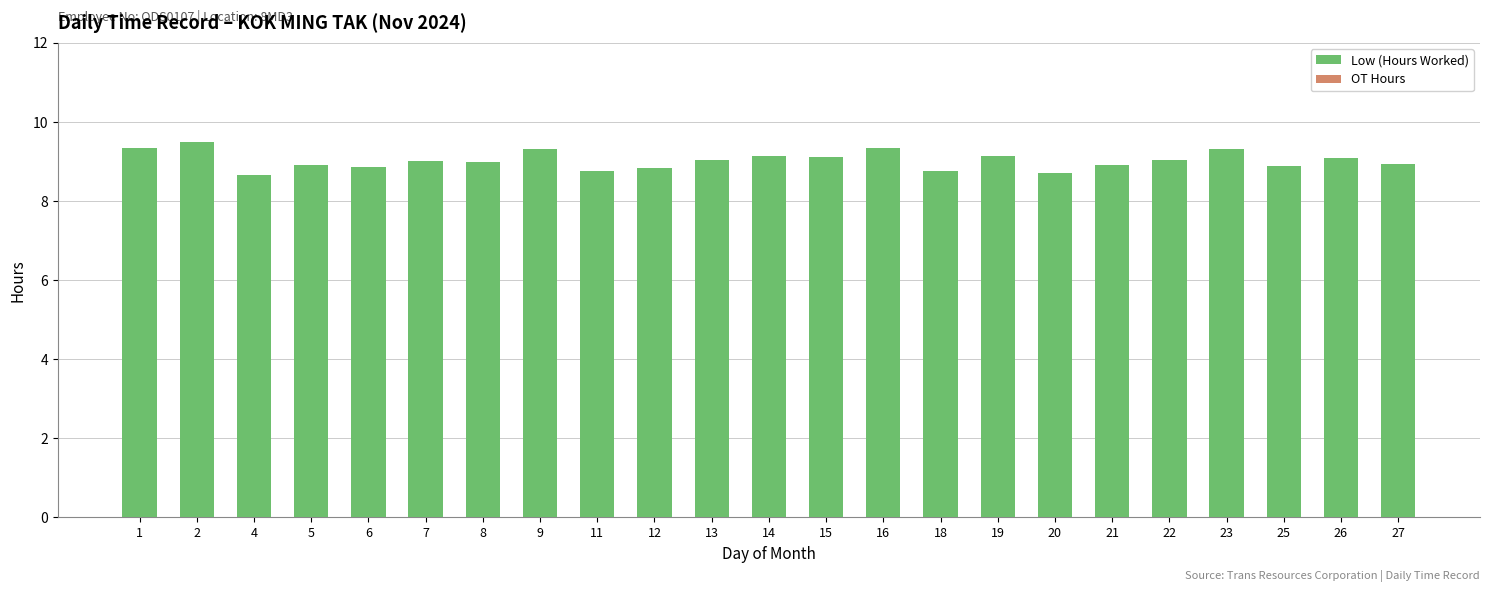

What is the minimum value shown in the chart?

8.7